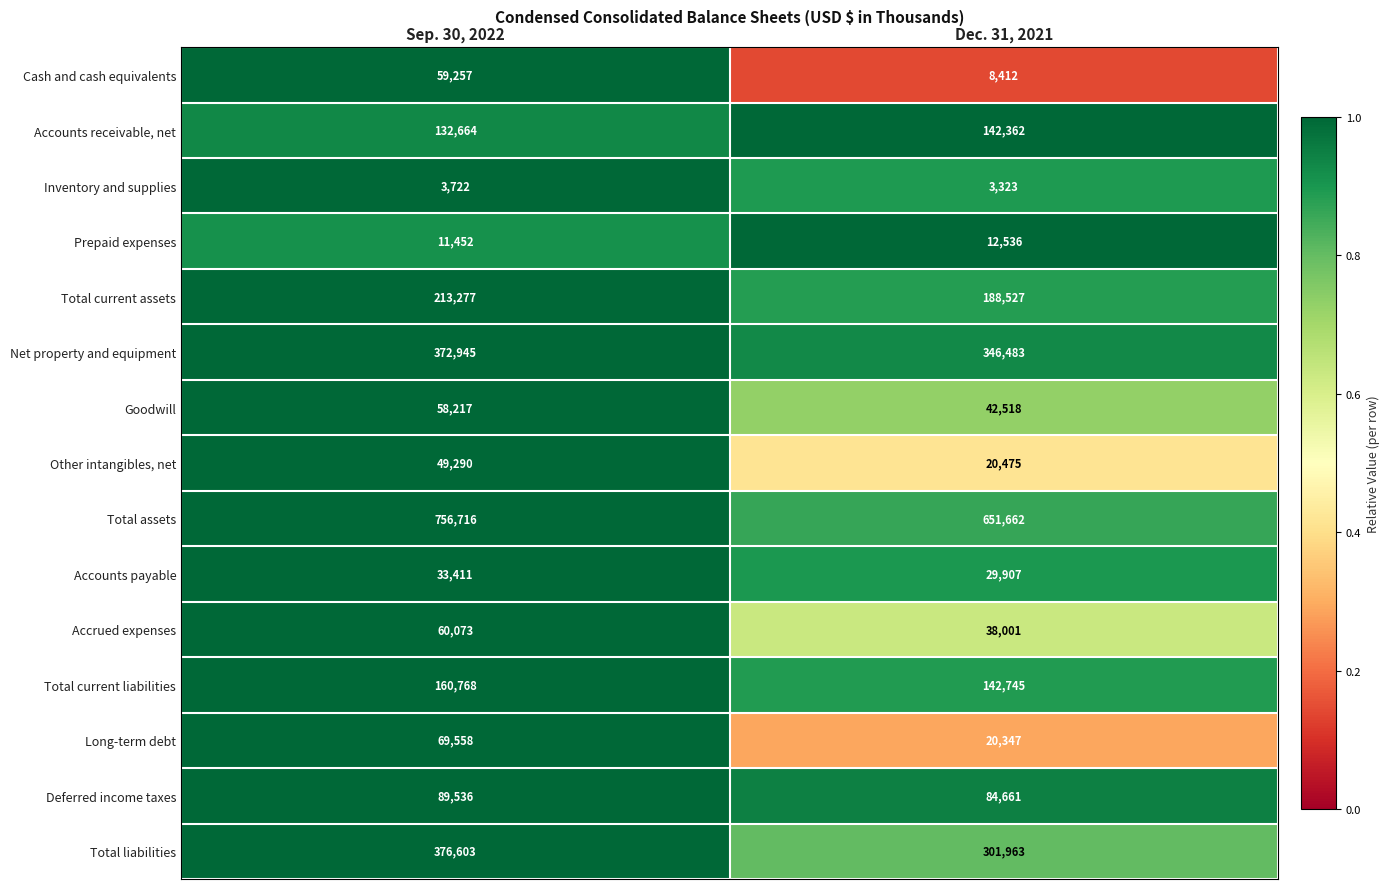

What is the spread (max minus min) of values at Dec. 31, 2021?

648339